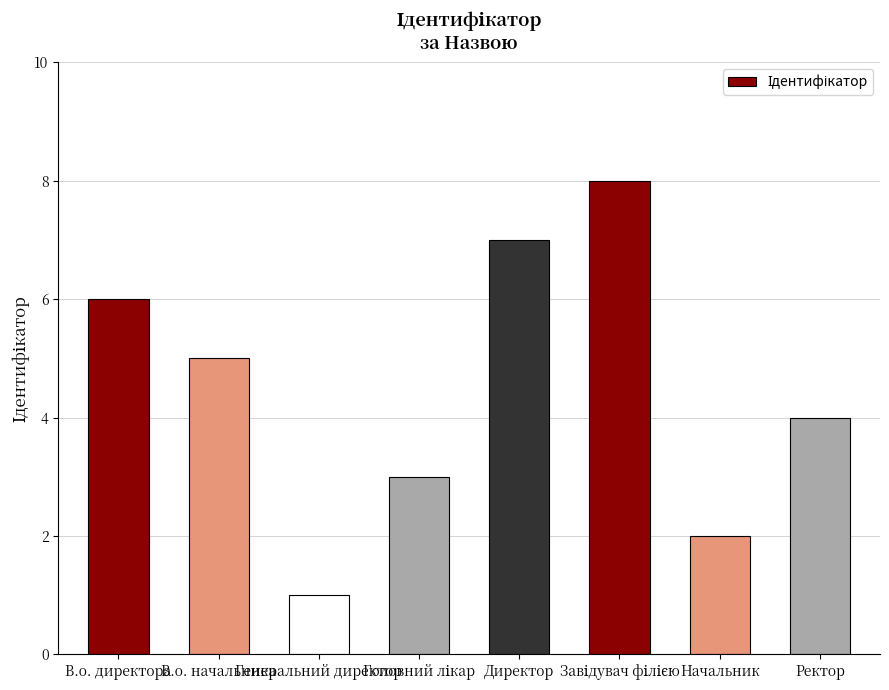

Which has a higher value, Директор or Генеральний директор?

Директор